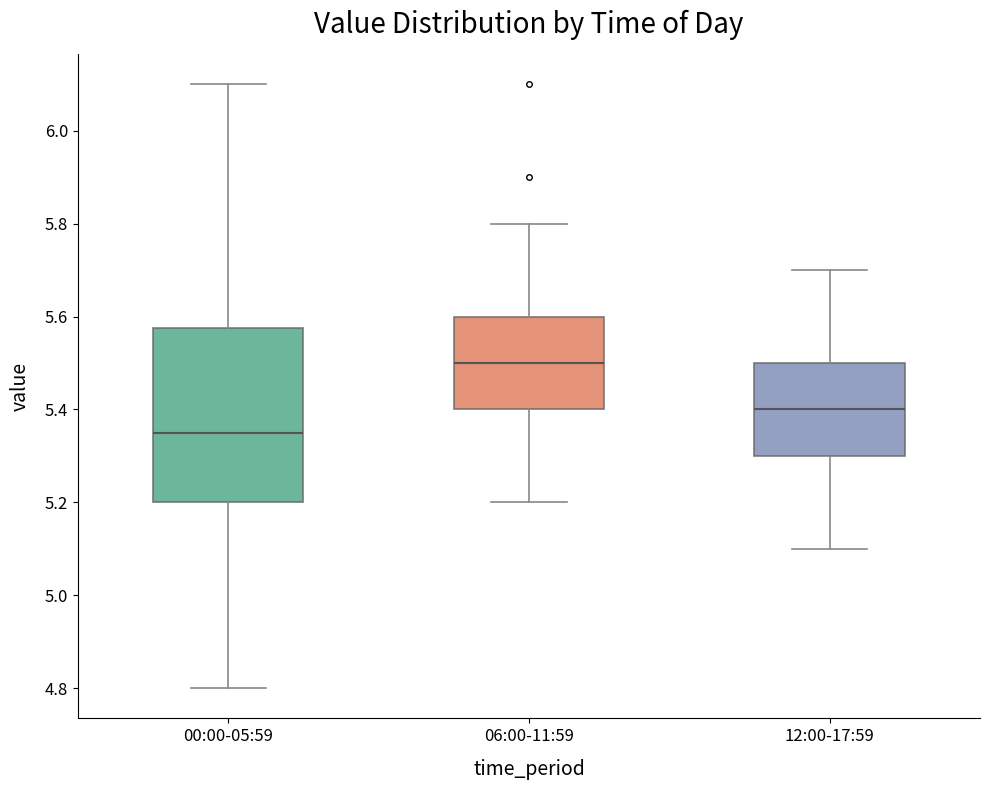

Where does the lower whisker of the box for 12:00-17:59 end on the y-axis? The values are not printed on the chart, so give them approximately, as read against the axis.

5.10